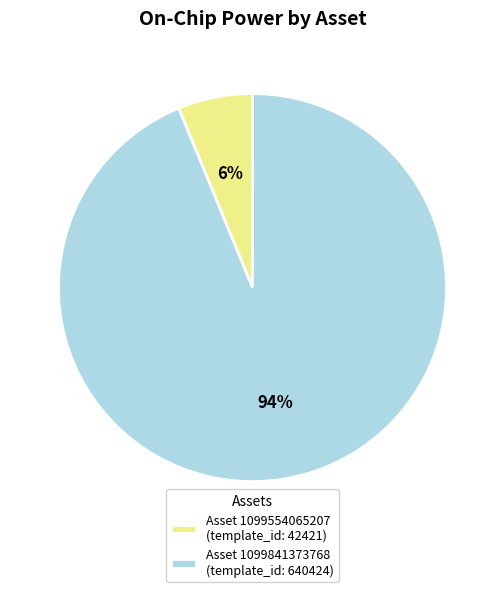

The Asset 1099841373768 (template_id: 640424) slice represents 82% of the pie. True or false?

False